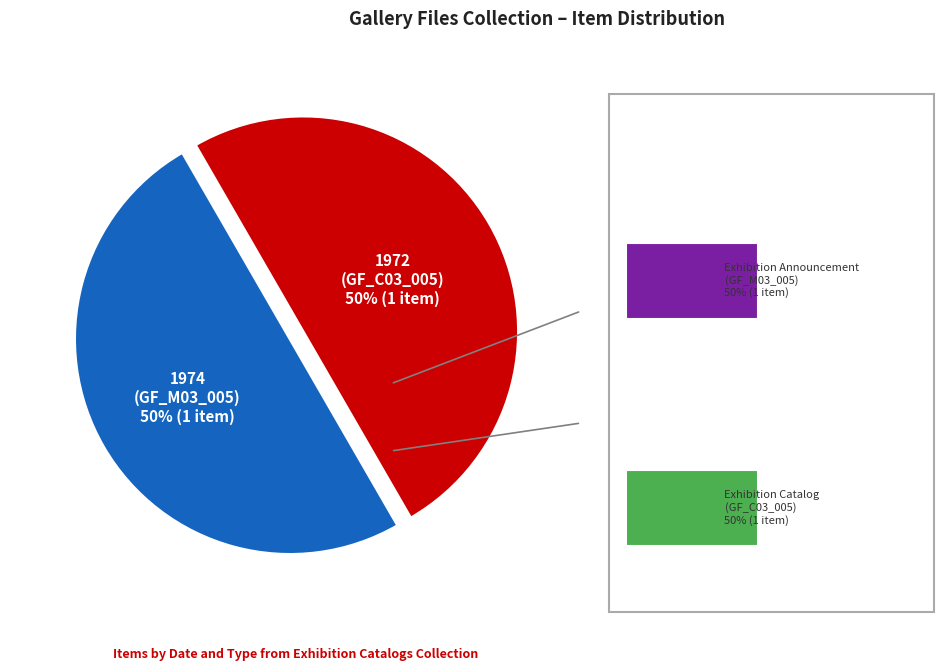

To the nearest percent, what percentage of the pie is Exhibition Catalogs (1972)?

50%